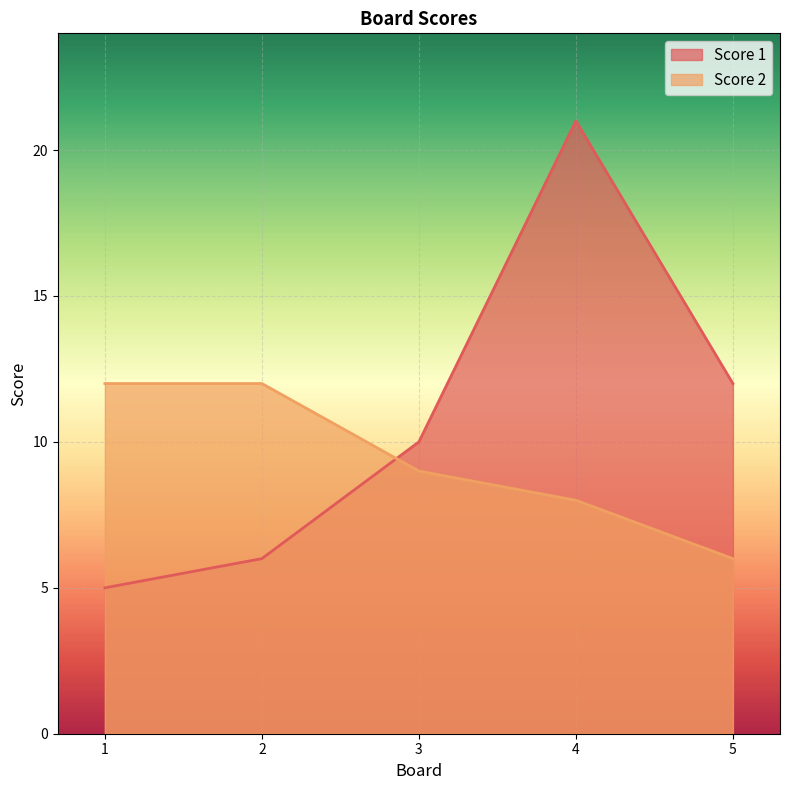

What is the value of the Score 2 point at the 4th from the left?

8